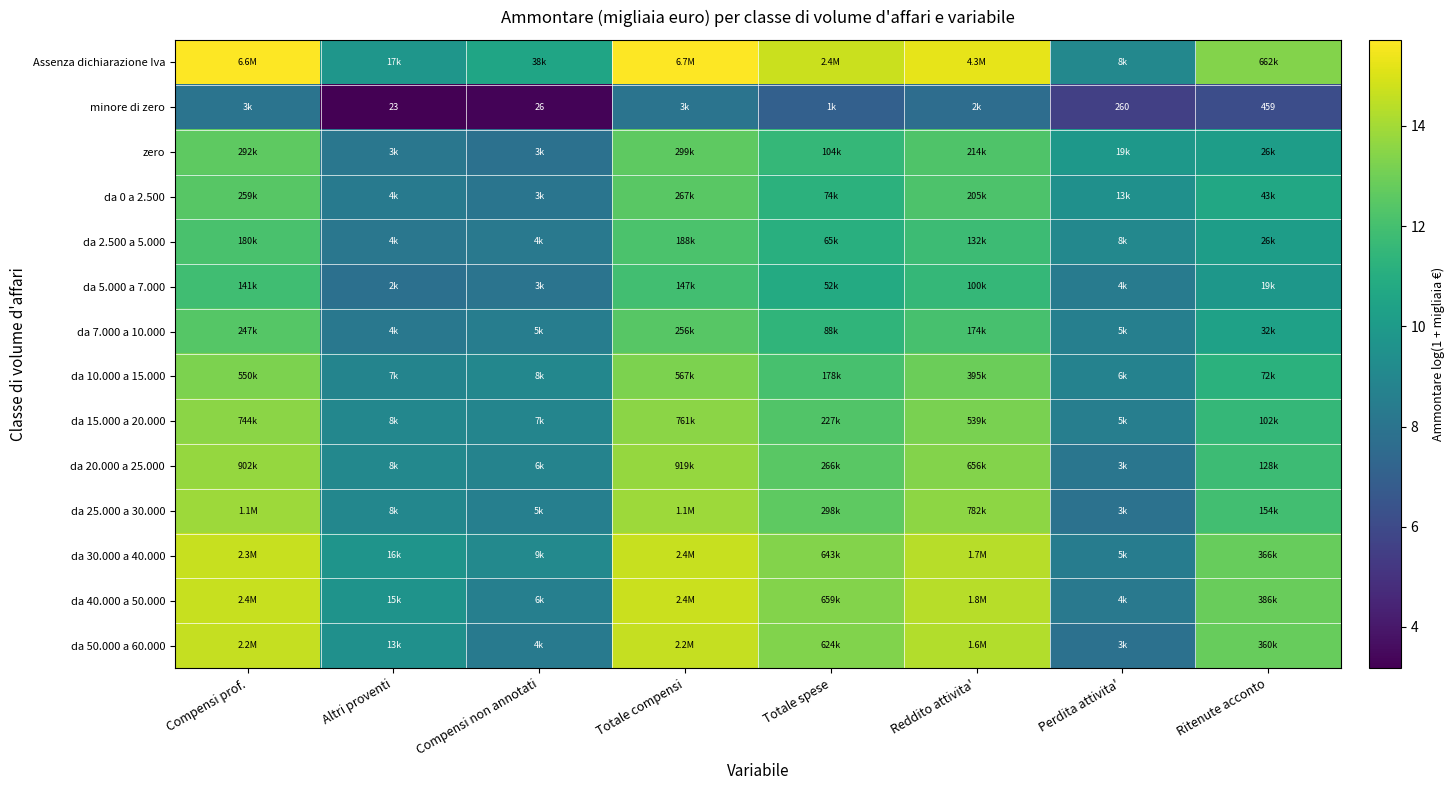

What is the average value of the da 20.000 a 25.000 series?

11.4